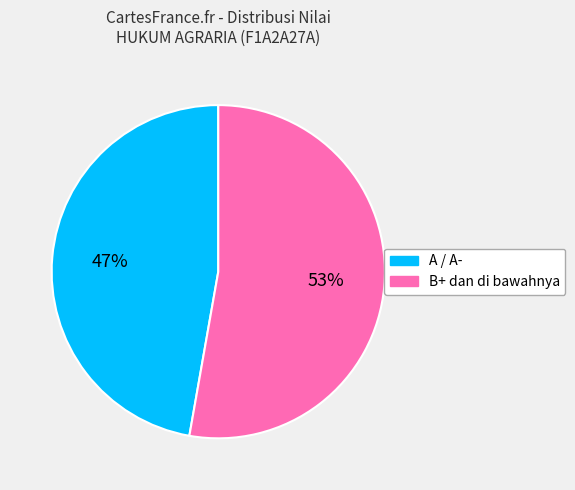

To the nearest percent, what is the average slice percentage?

50%